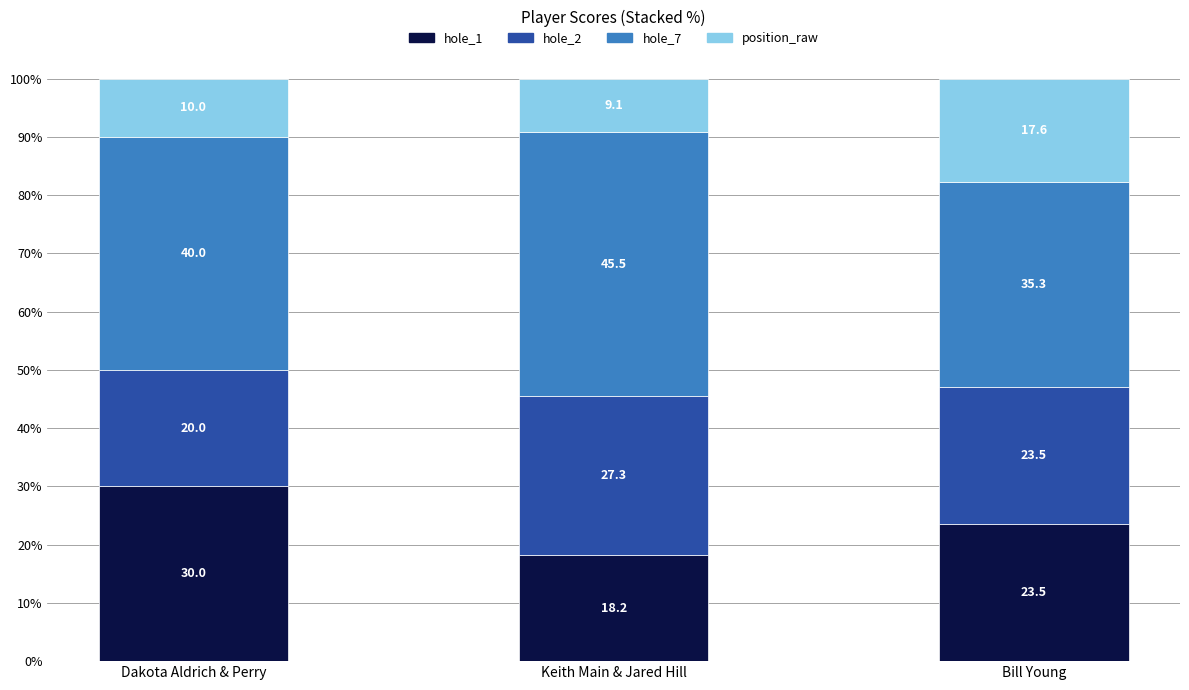

At which label does hole_1 reach its peak?

Dakota Aldrich & Perry